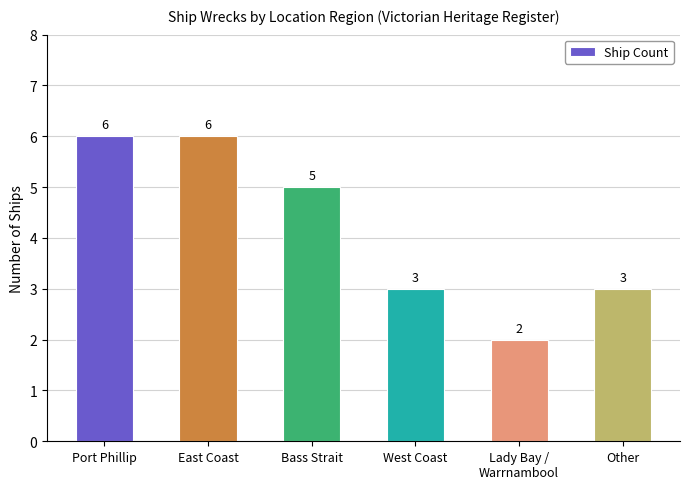

What position from the left is West Coast?

4